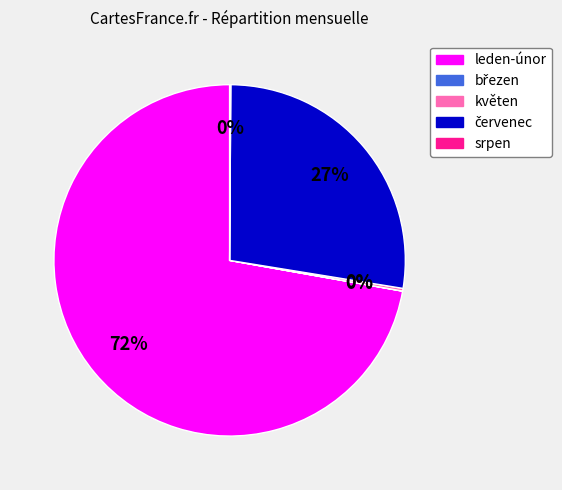

Is there a majority slice in this chart?

Yes